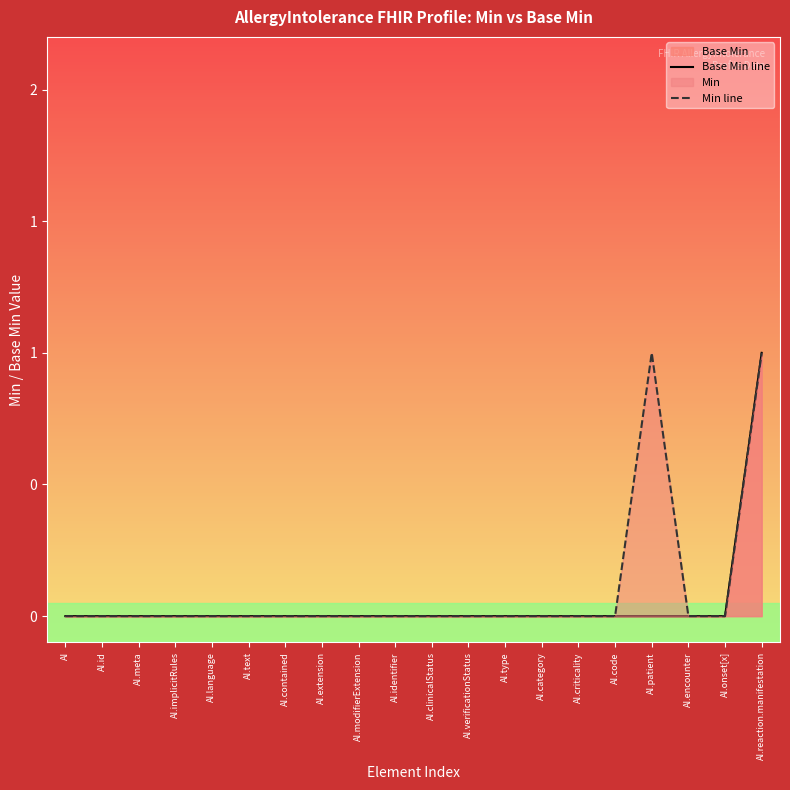

What is the sum of the Min line values at AI.reaction.manifestation and AI.language?

1